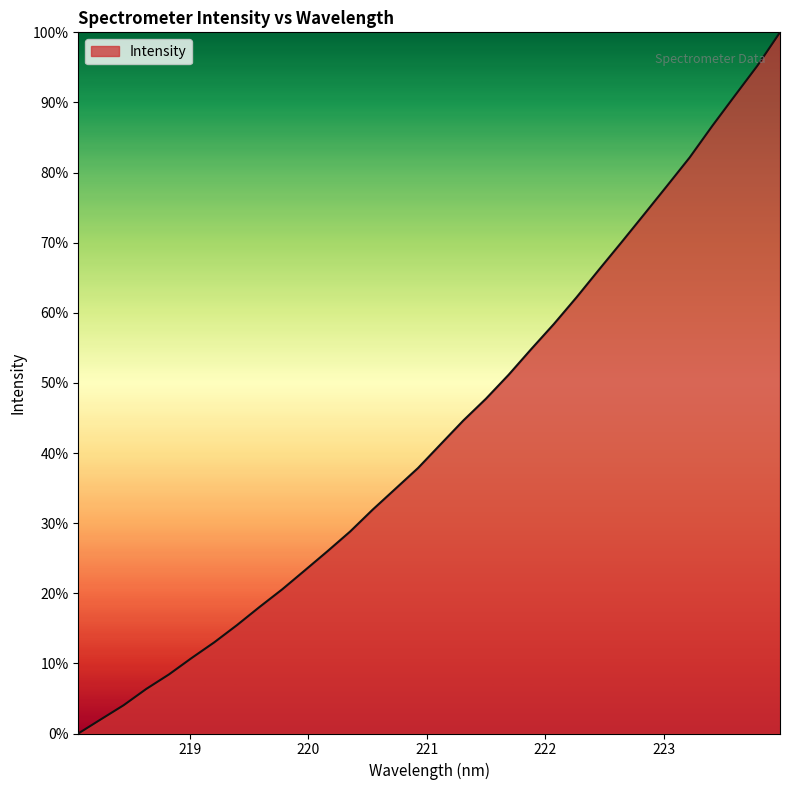

What is the maximum value shown in the chart?

100.0